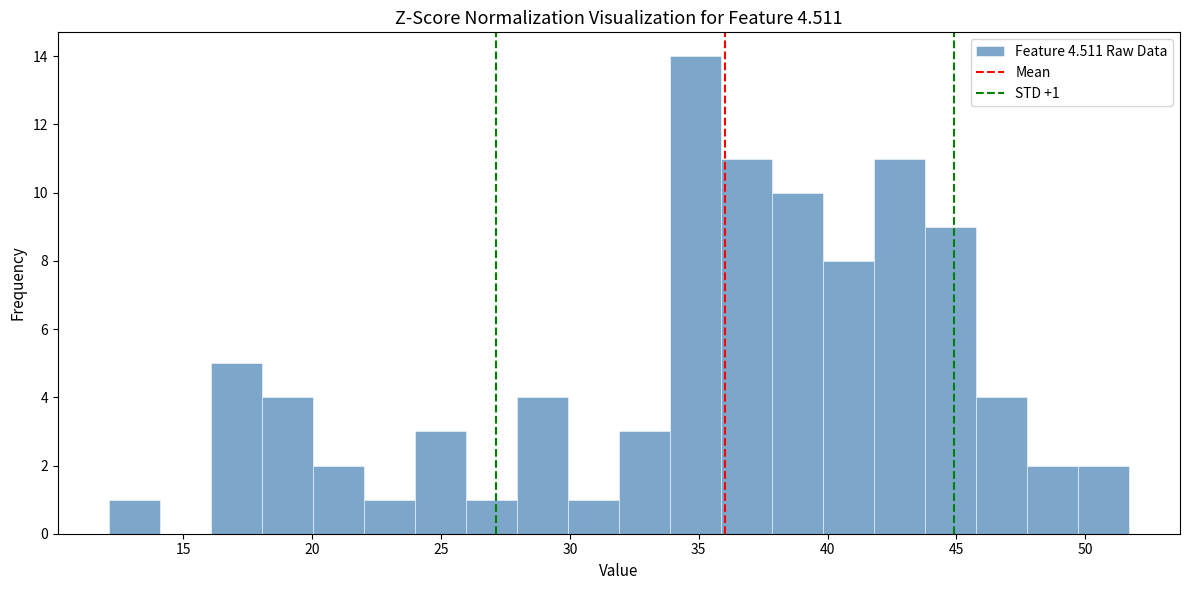

Read against the x-axis, roughly where is the centre of the tallest bar?

35.0